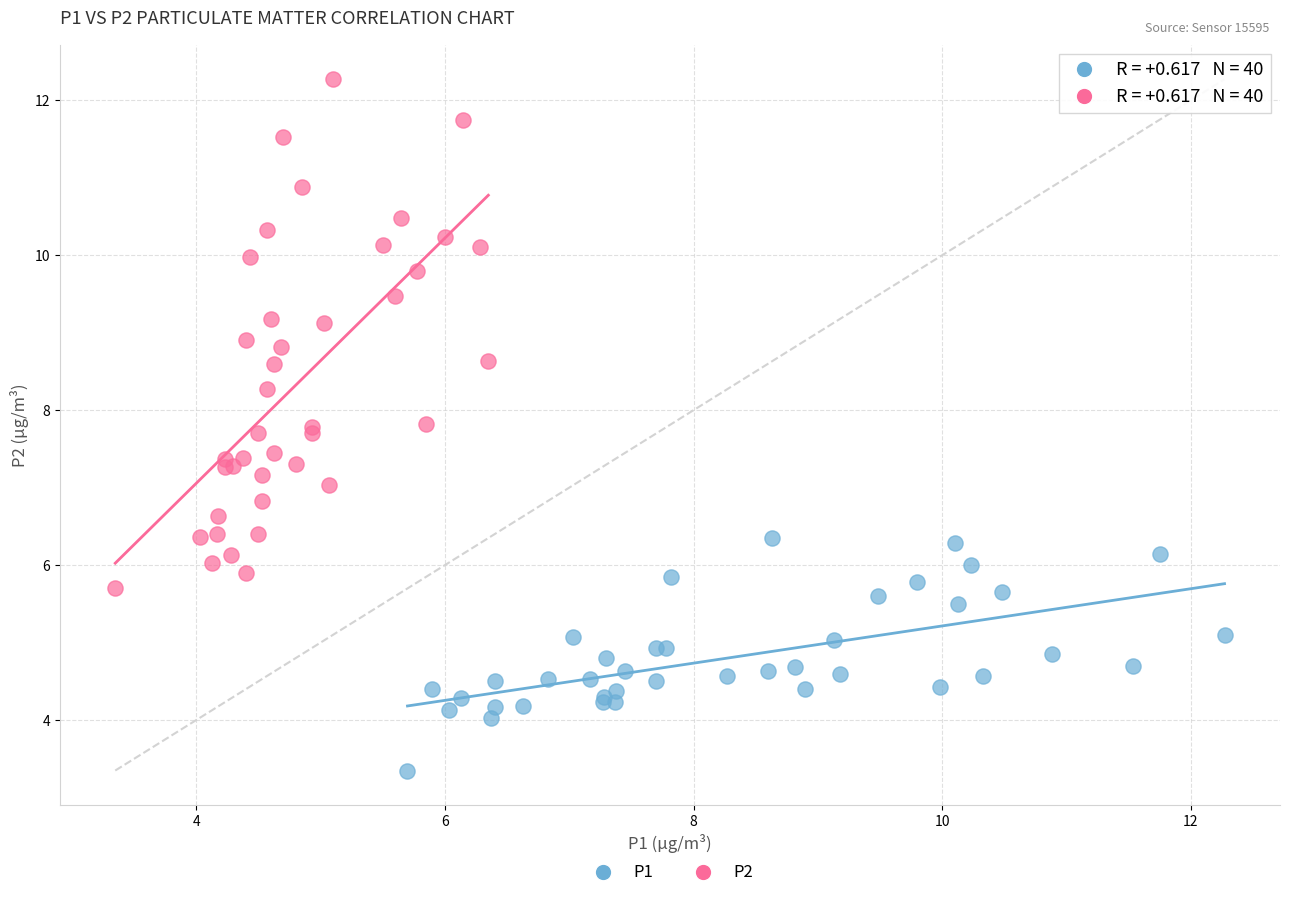

Which series reaches the maximum Y coordinate?

P2